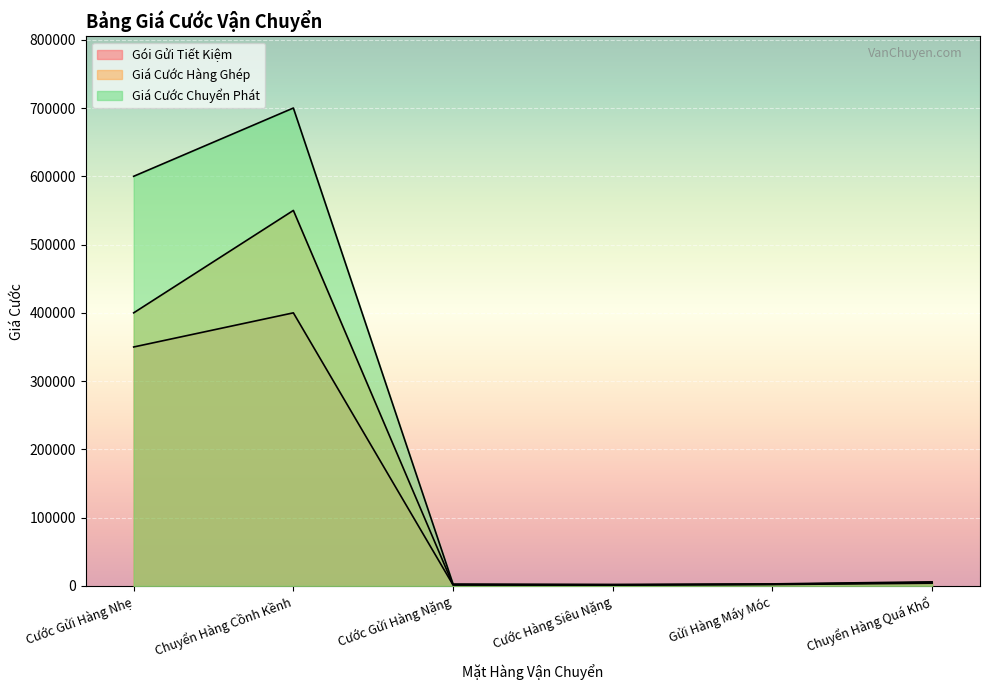

True or false: Giá Cước Hàng Ghép and Gói Gửi Tiết Kiệm cross at least once.

False